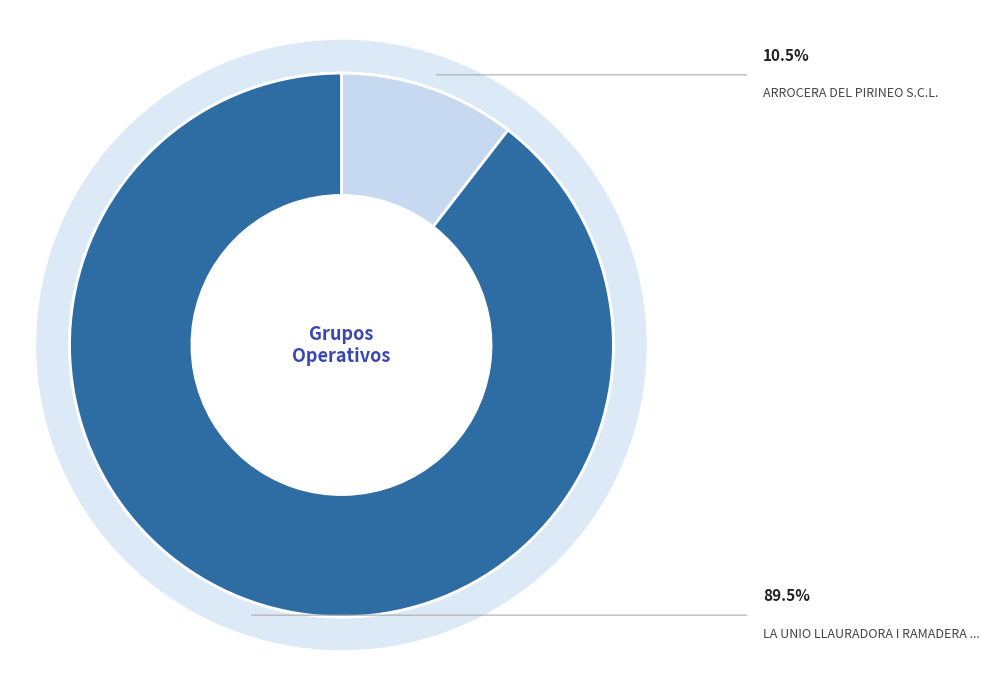

What is the majority slice?

LA UNIO LLAURADORA I RAMADERA DEL PAIS Valencia